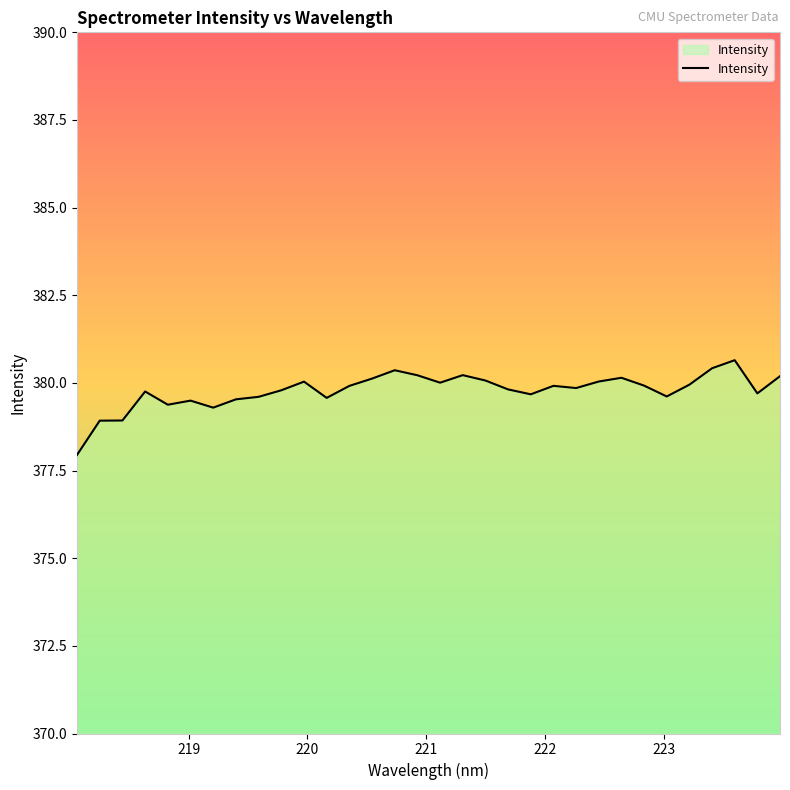

What is the smallest value displayed?

377.9